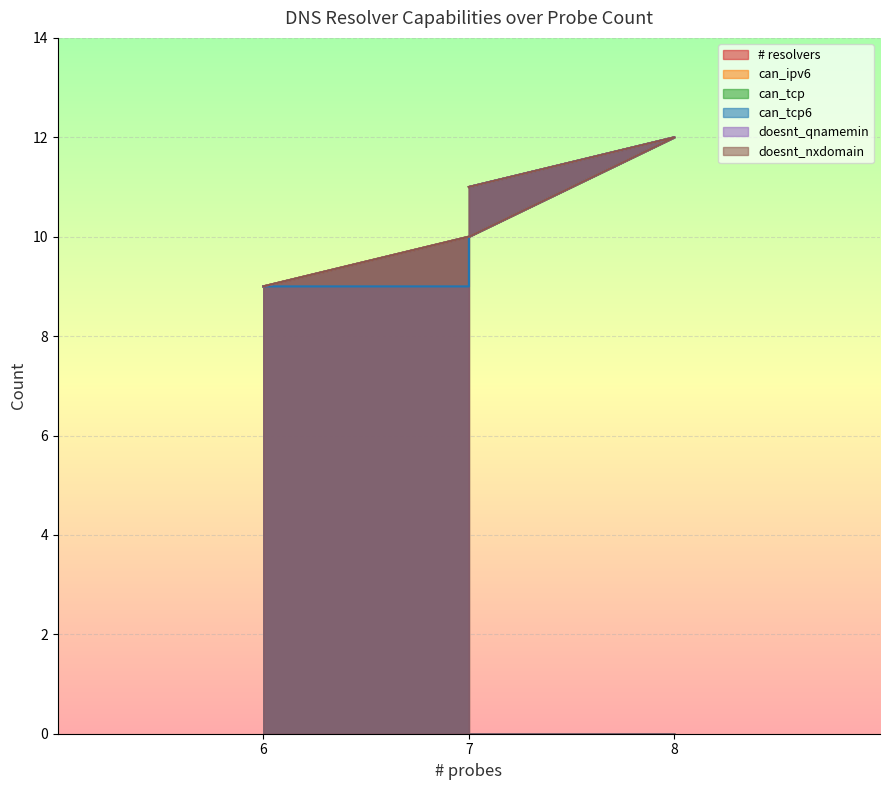

What is the greatest value displayed?

12